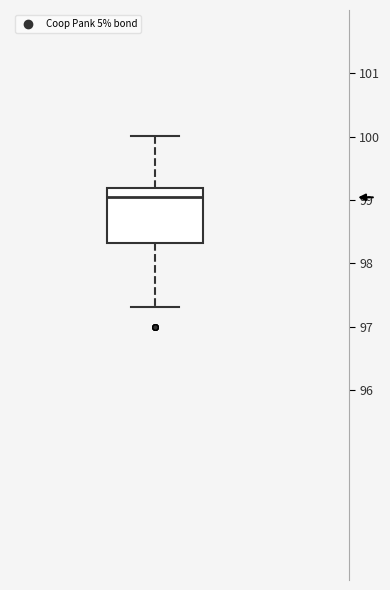

Read this box plot against the y-axis: the position of the median line, the range covered by the box, and the ends of both whiskers. The values are not printed on the chart, so give them approximately, as read against the axis.

median 99.0, box 98.3 to 99.2, whiskers 97.3 to 100.0